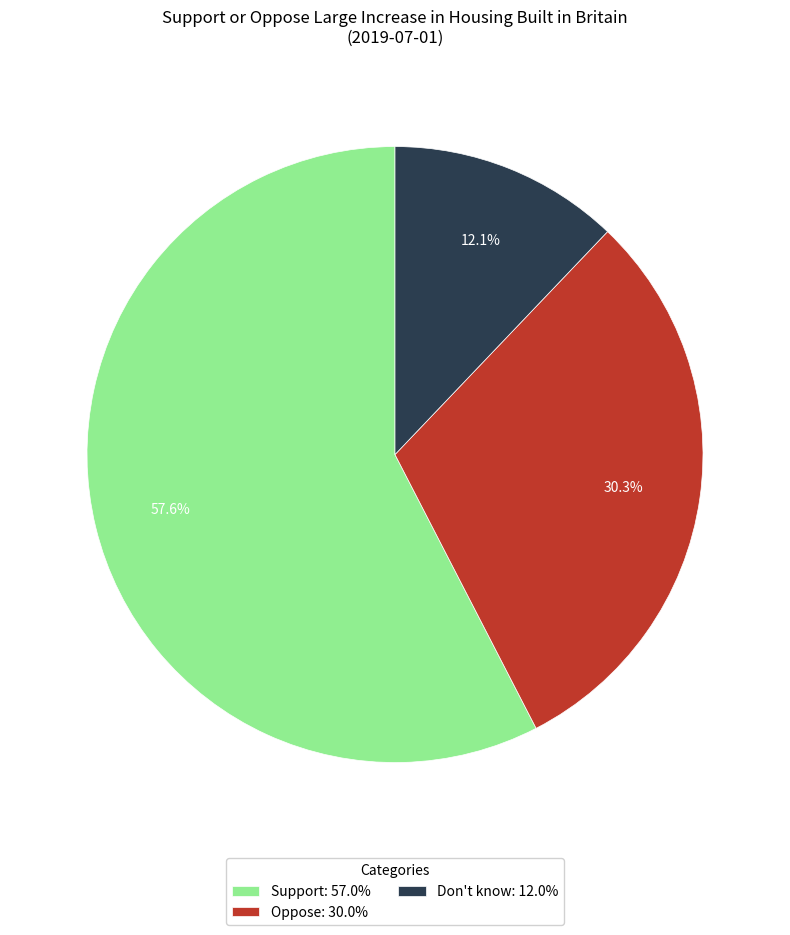

What is the largest slice in the pie chart?

Support